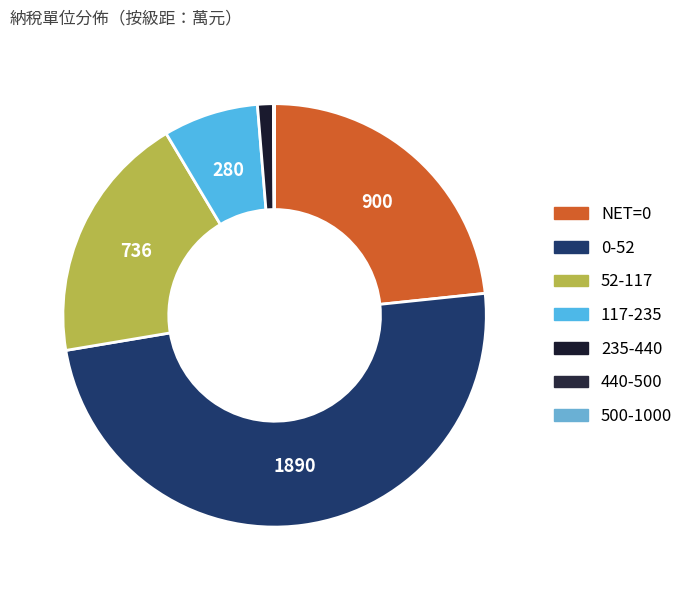

To the nearest percent, what is the difference between the 235-440 and 0-52 slice percentages?

48%